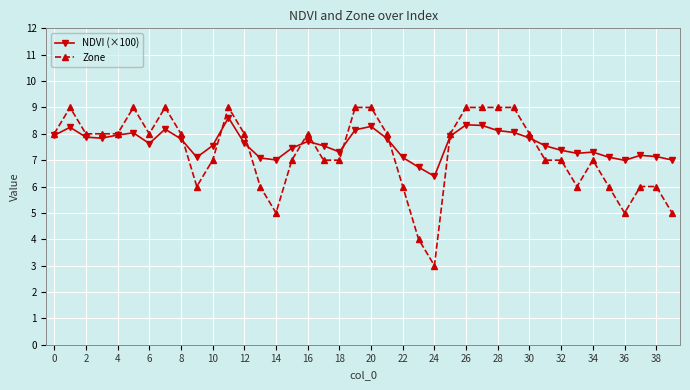

True or false: NDVI (×100) has more than 2 points higher than both neighbors.

True